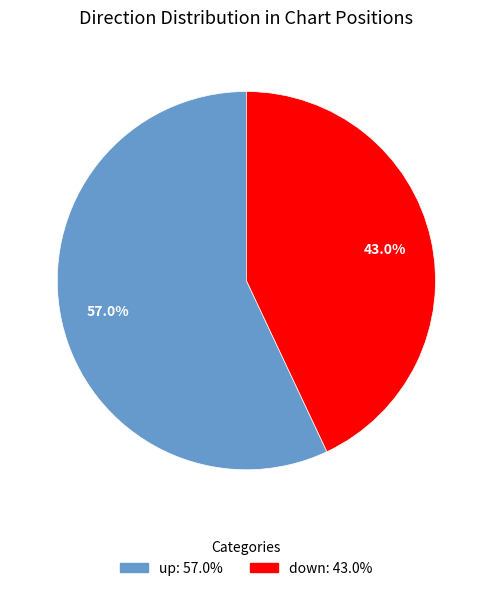

To the nearest percent, what is the average slice percentage?

50%